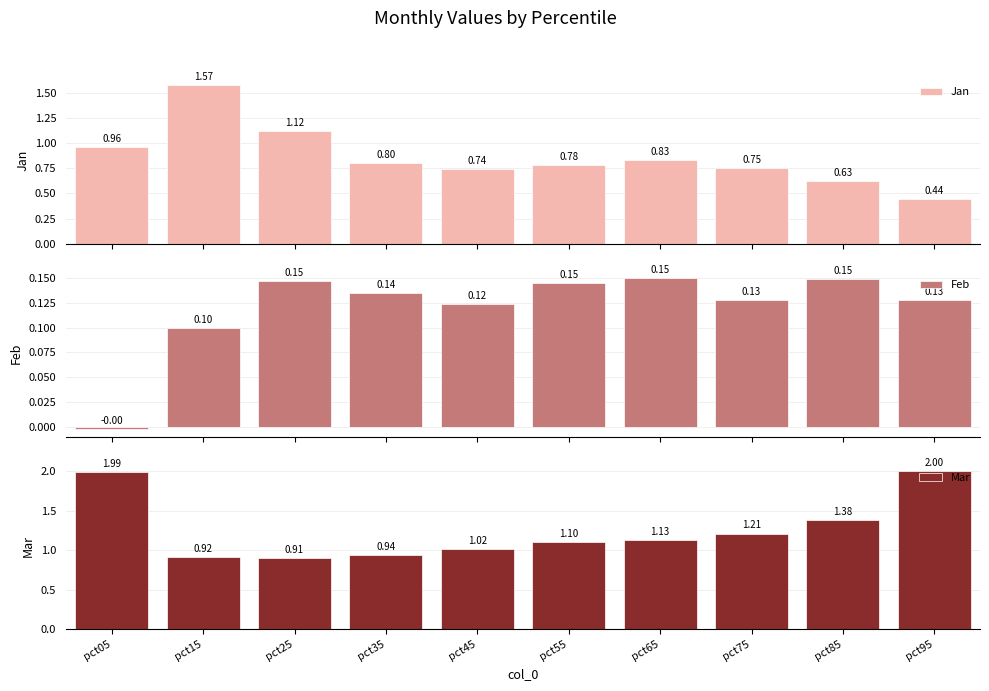

What is the highest value of the Jan series?

1.6